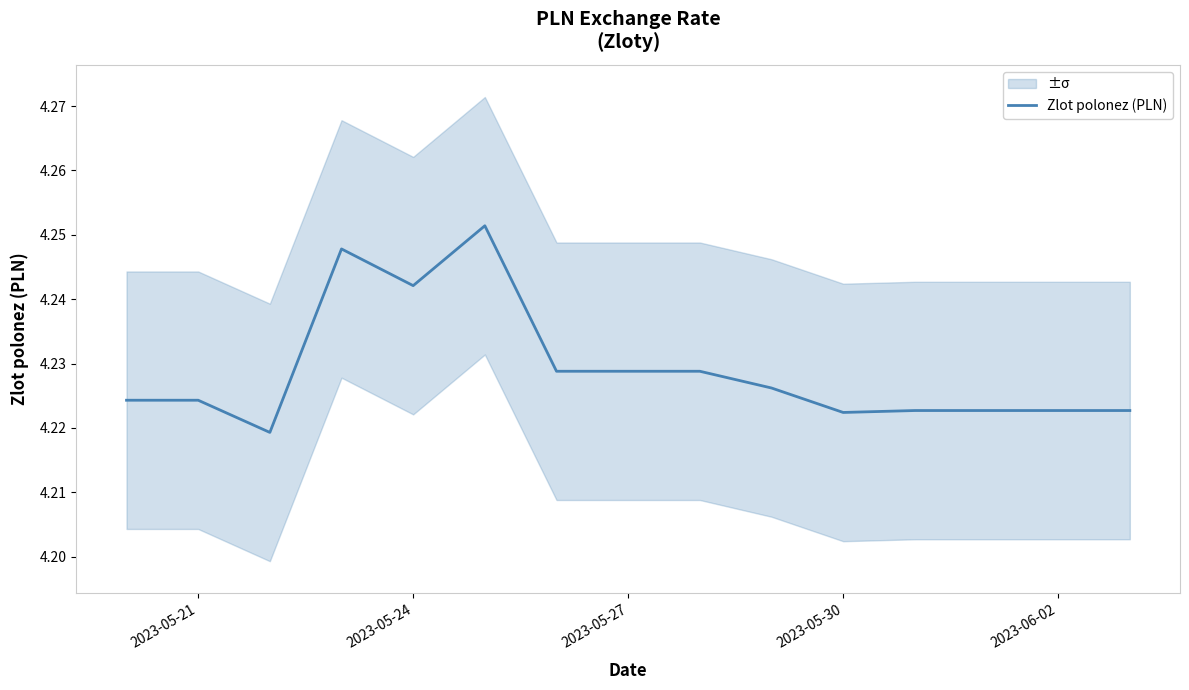

True or false: the data shows 1.1 at 2023-05-30.

False